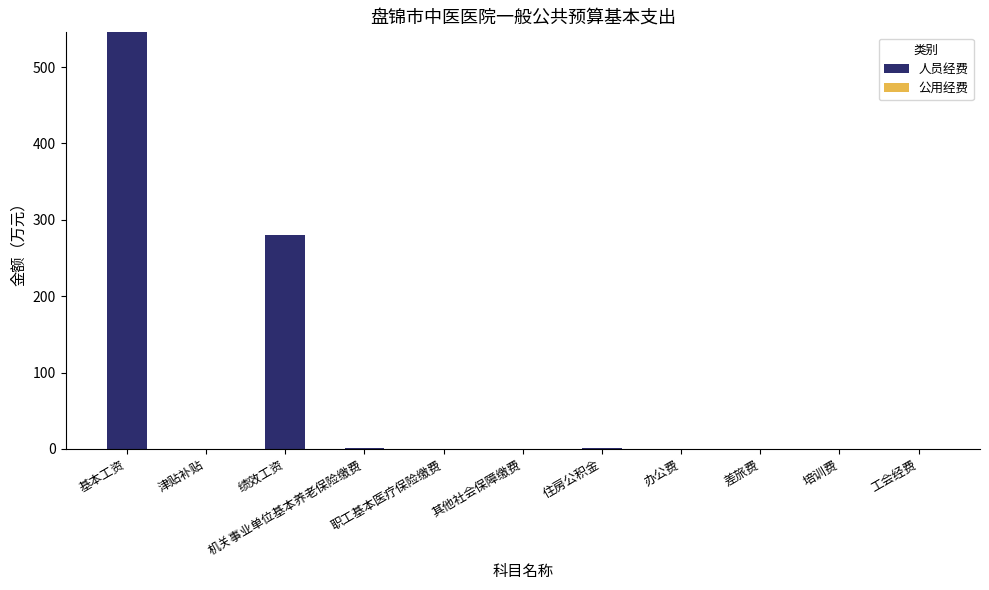

Between 办公费 and 工会经费, which series saw the biggest shift?

公用经费